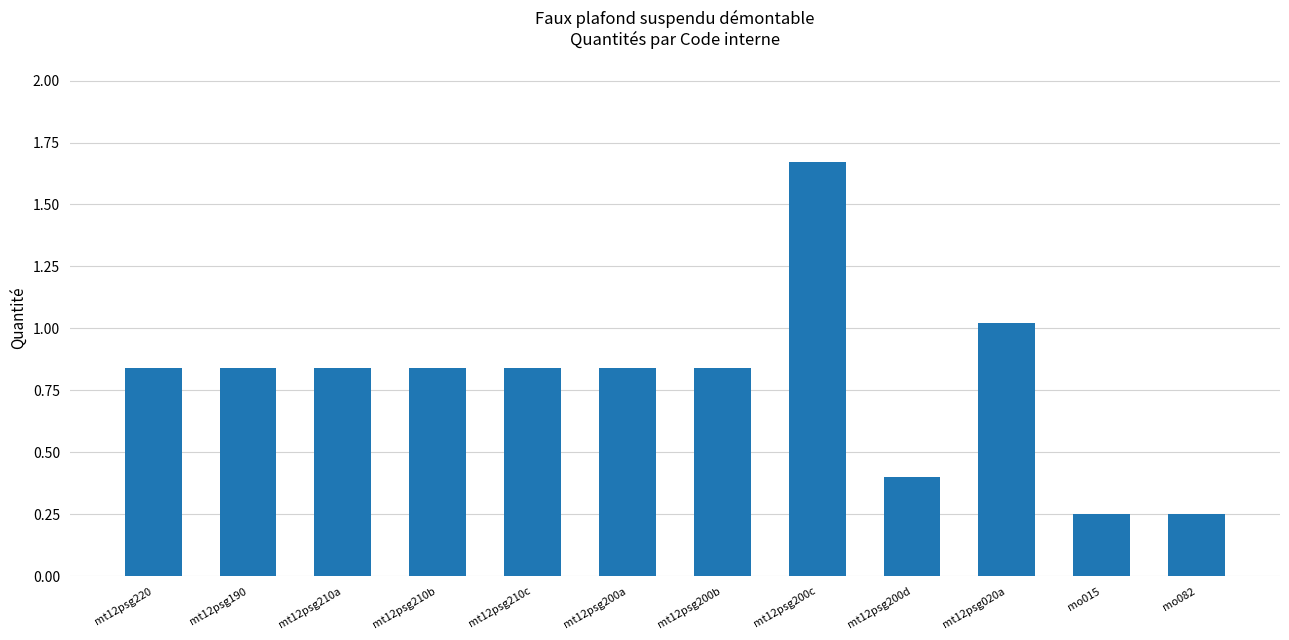

What is the sum of the values at mt12psg200c and mt12psg190?

2.5